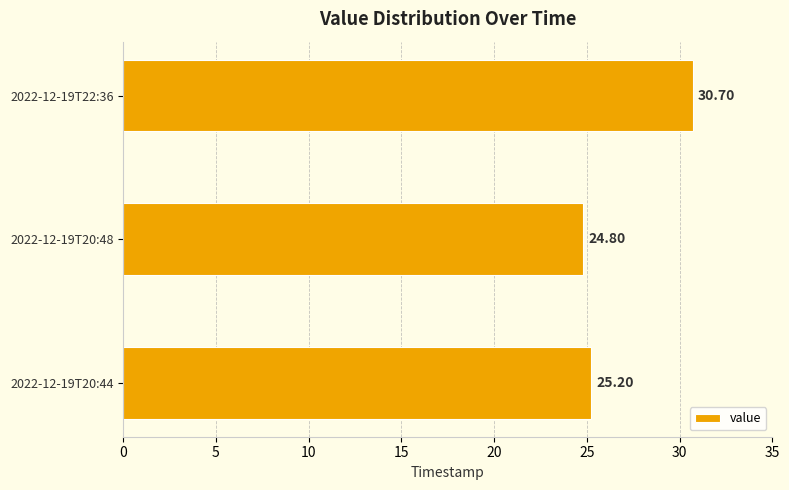

What is the change in value from 2022-12-19T20:44 to 2022-12-19T22:36?

+5.5